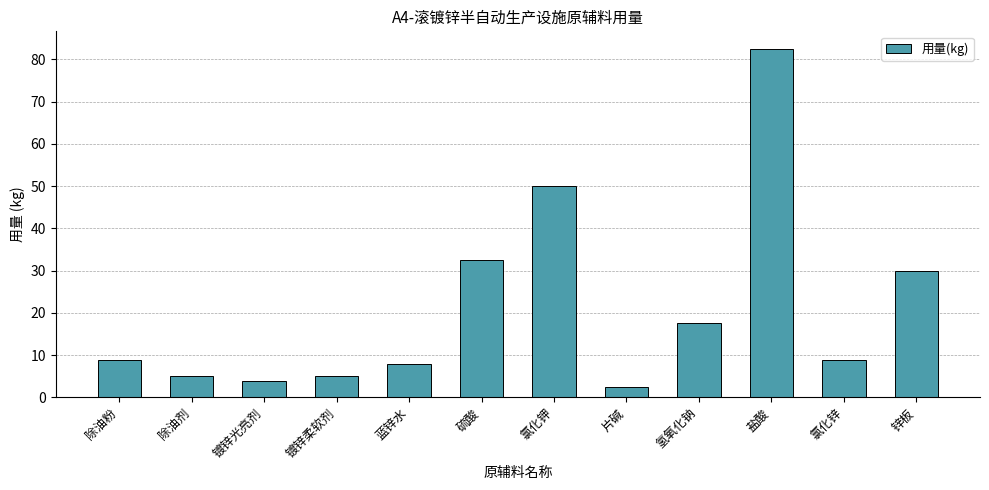

What is the label of the 10th bar from the right?

镀锌光亮剂